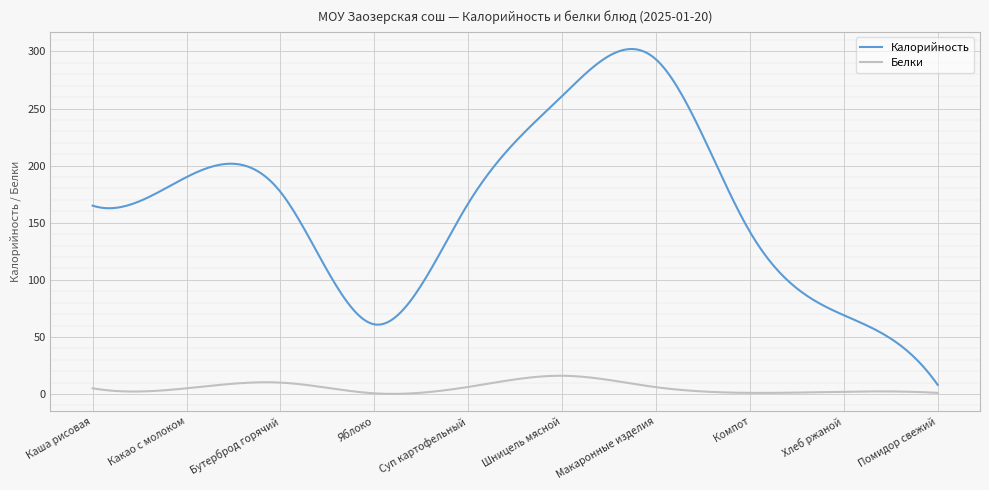

Which series has the largest range (max minus min)?

Калорийность